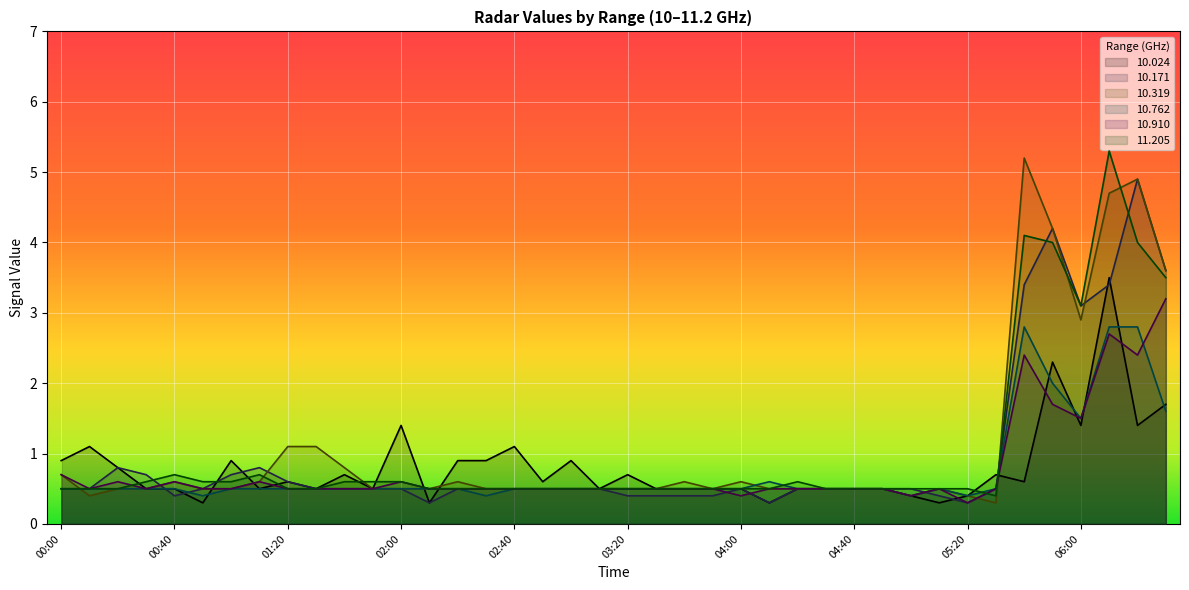

At which label does  10.024 reach its peak?

06:10